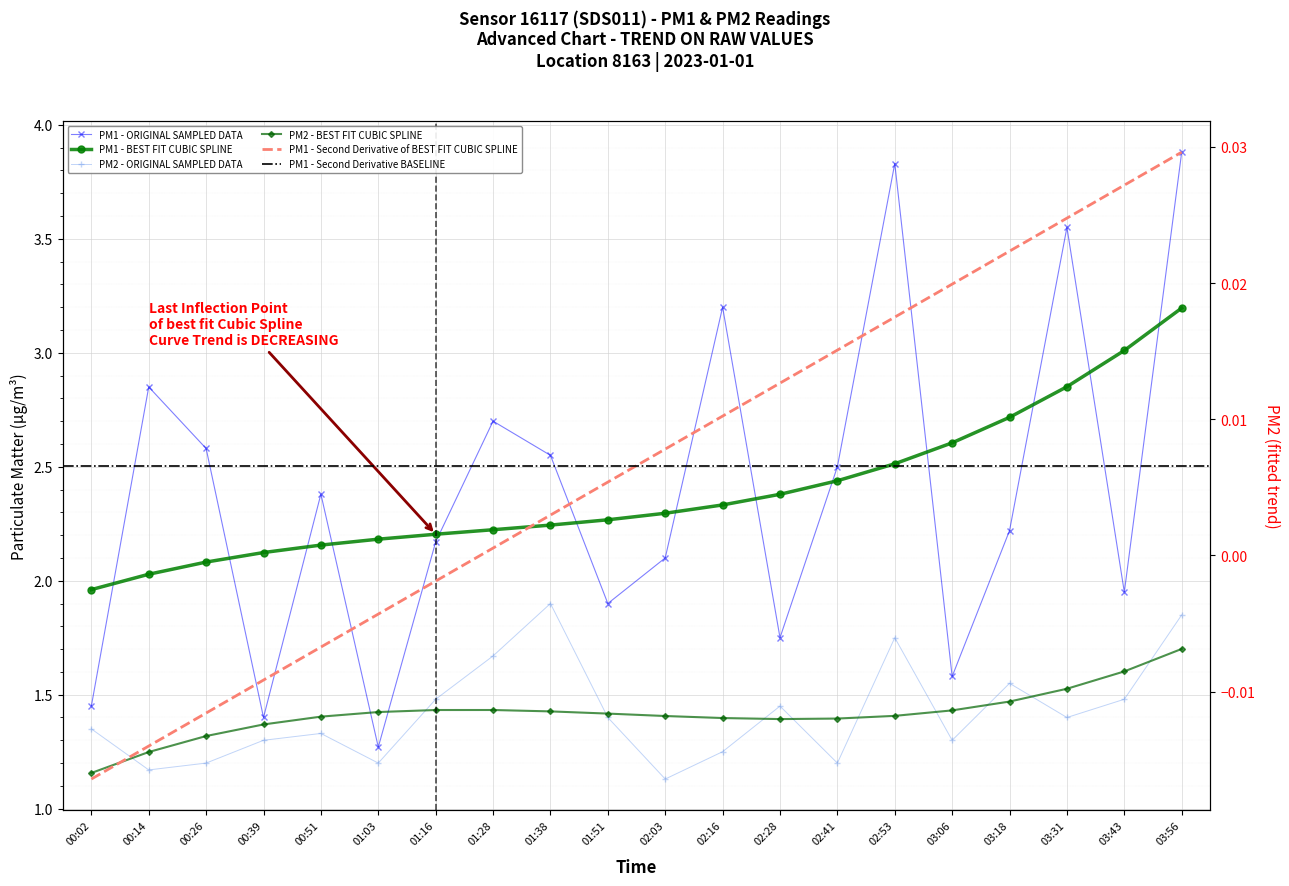

At how many categories does at least one series exceed 1?

20